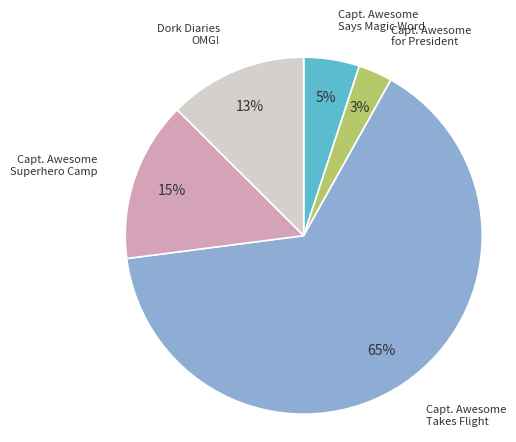

Which category has the smallest portion of the pie?

Capt. Awesome for President